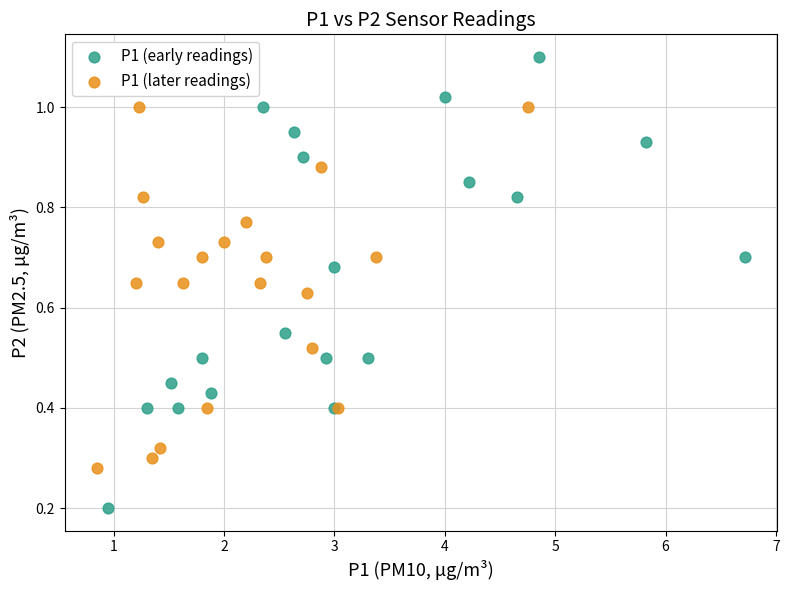

Which series reaches the maximum Y coordinate?

P1 (early readings)